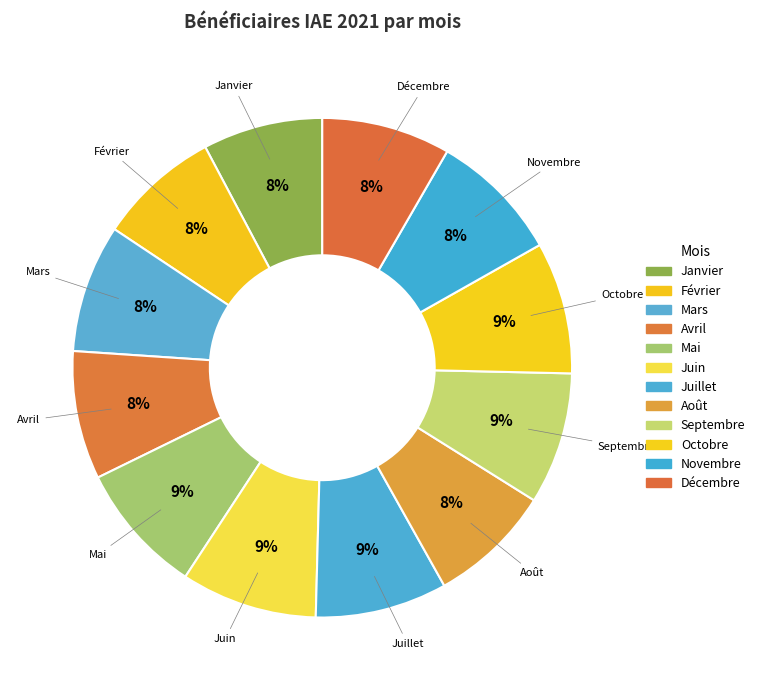

Is it true that Juillet is 1% of the pie?

False